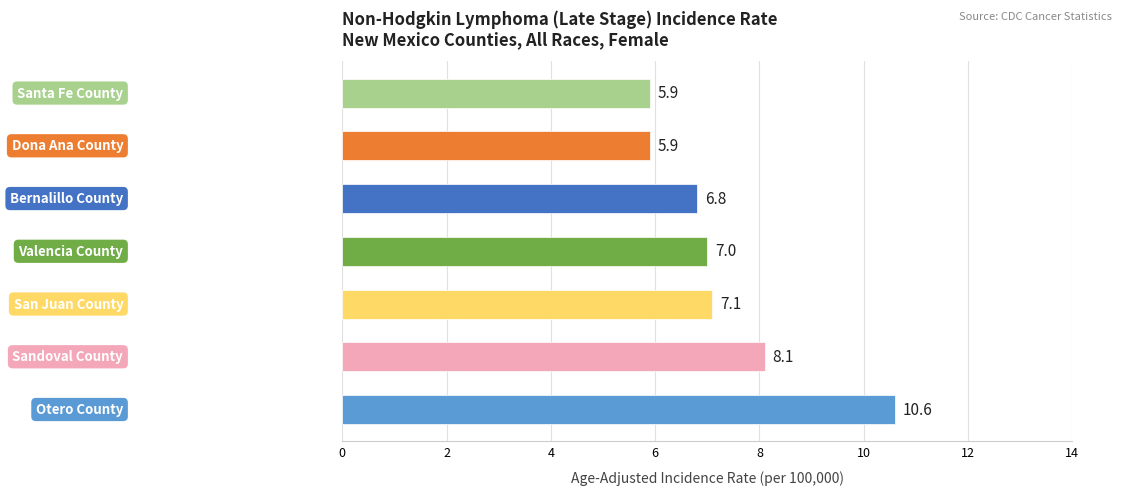

Does the chart contain stacked bars?

No